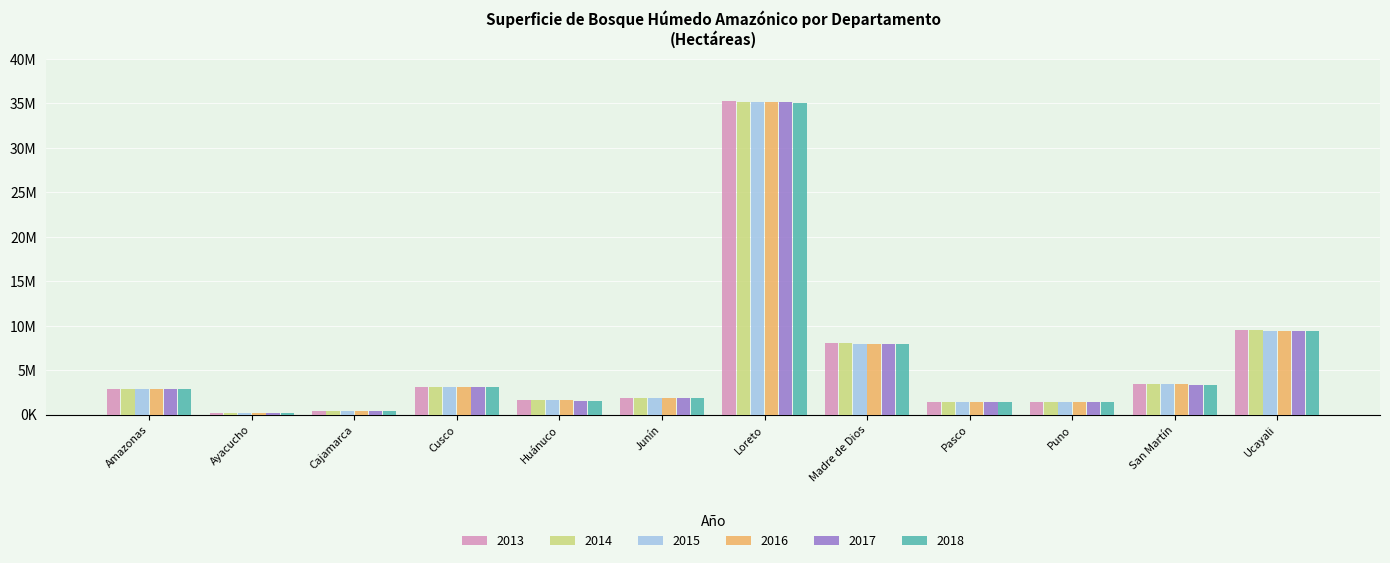

Are the bars grouped side by side (vs. stacked)?

Yes